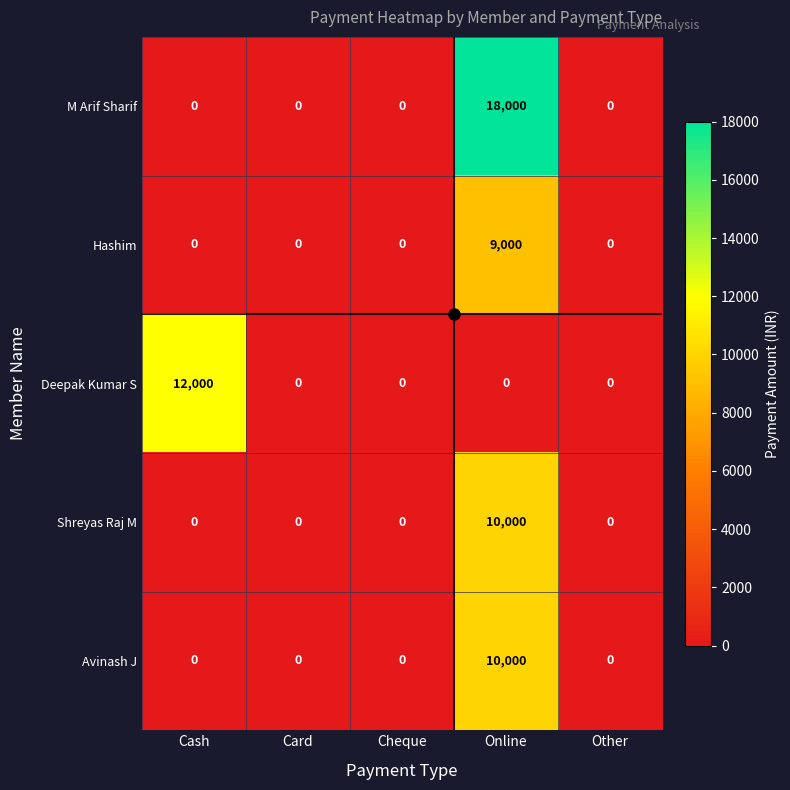

Which series has the largest total across all categories?

M Arif Sharif